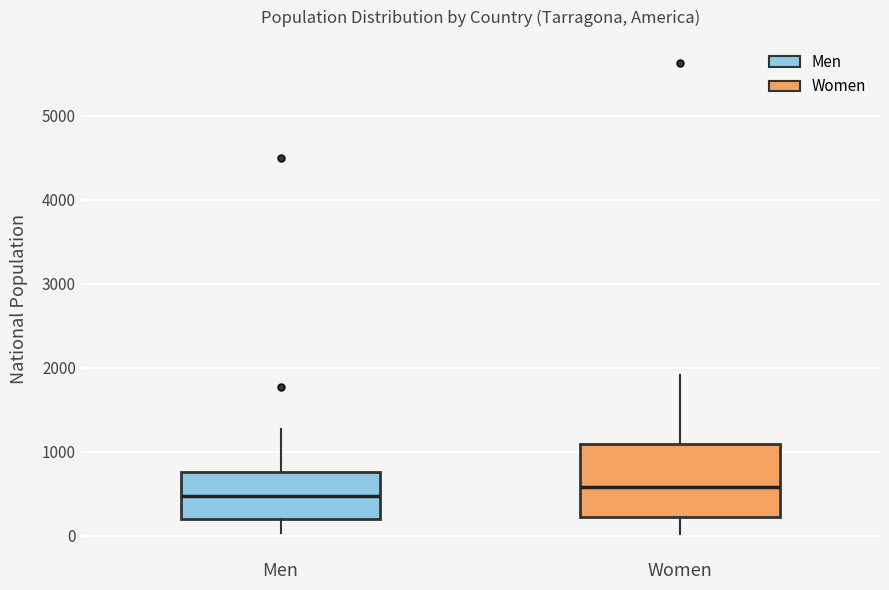

Reading left to right, transcribe this box plot: for each box, give where its median line is, the range the box spans, and where its two whiskers end, as read against the y-axis. The values are not printed on the chart, so give them approximately, as read against the axis.

Men: median 500, box 200 to 800, whiskers 0 to 1300
Women: median 600, box 200 to 1100, whiskers 0 to 1900